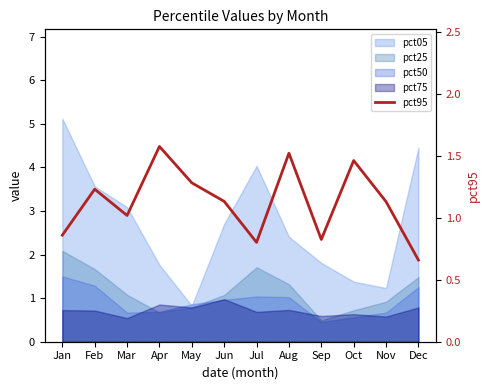

Where is the data nearest to the value 1?

Mar